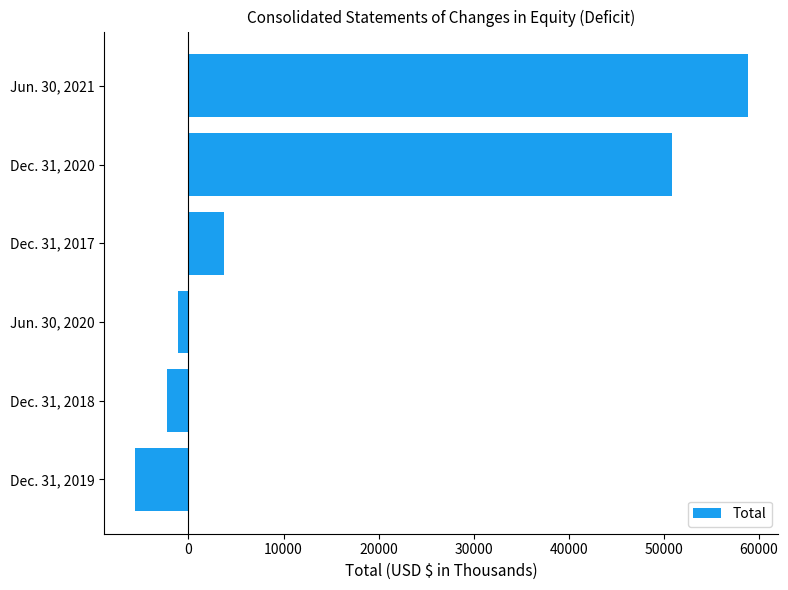

How many bars are there in total?

6